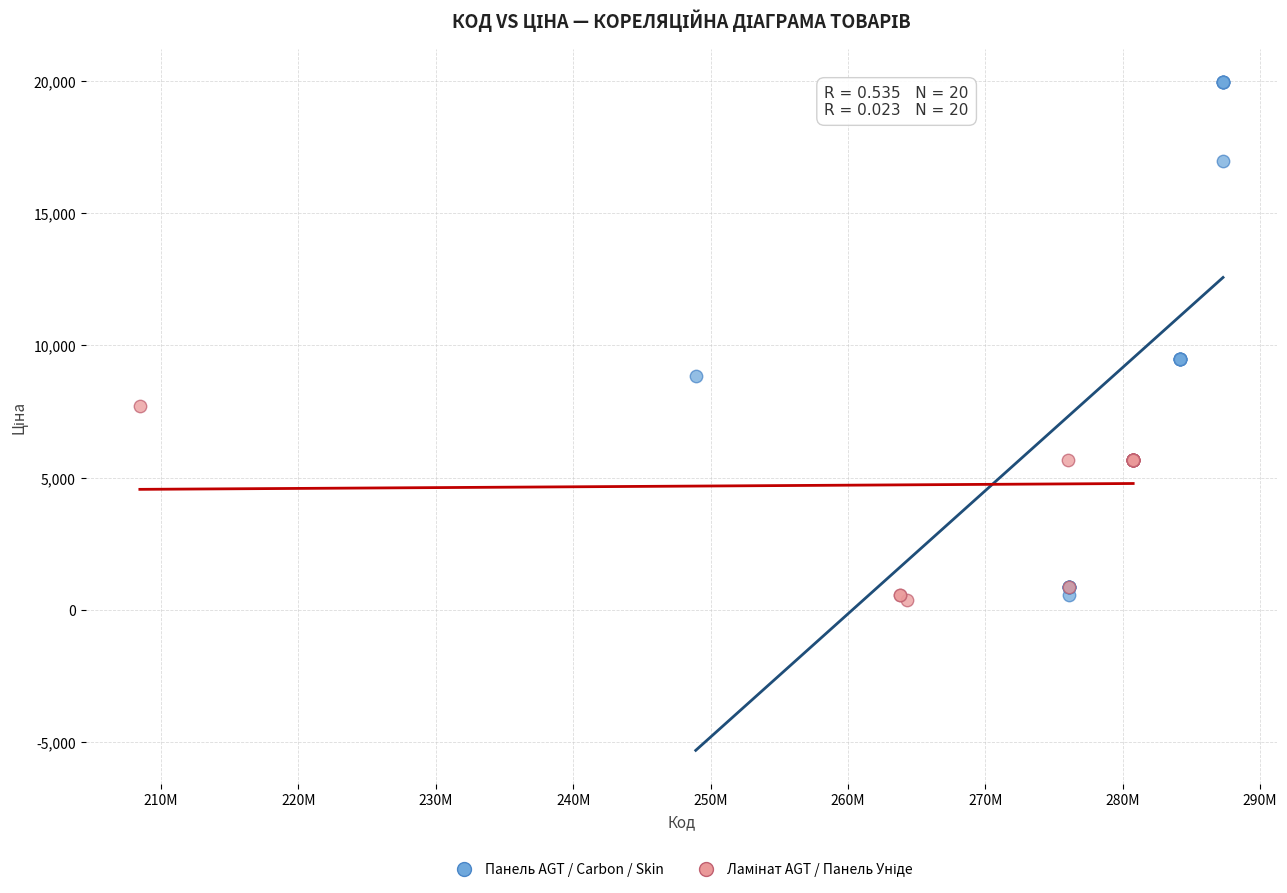

Which series reaches the maximum Y coordinate?

Панель AGT / Carbon / Skin